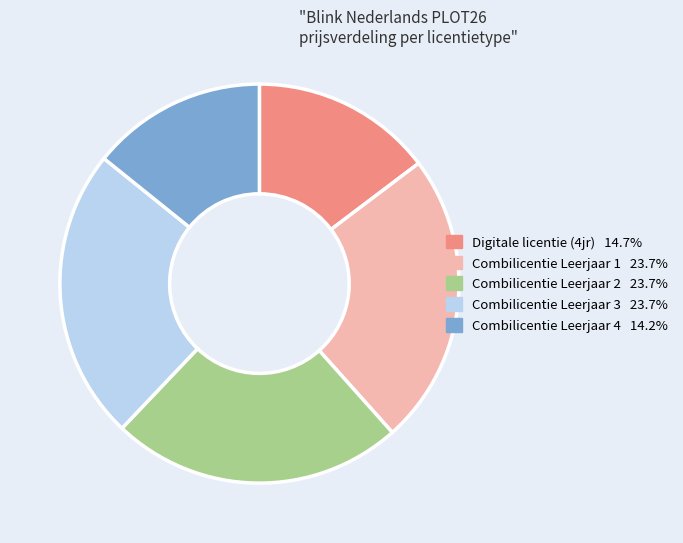

Is there any slice that represents more than half of the pie?

No